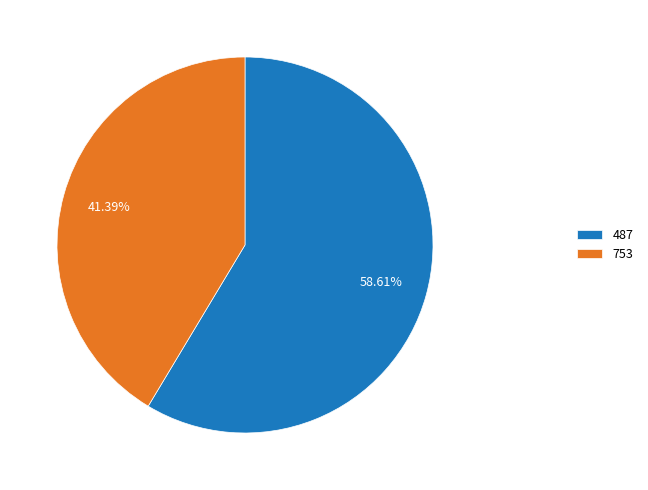

Which slice is the smallest?

753